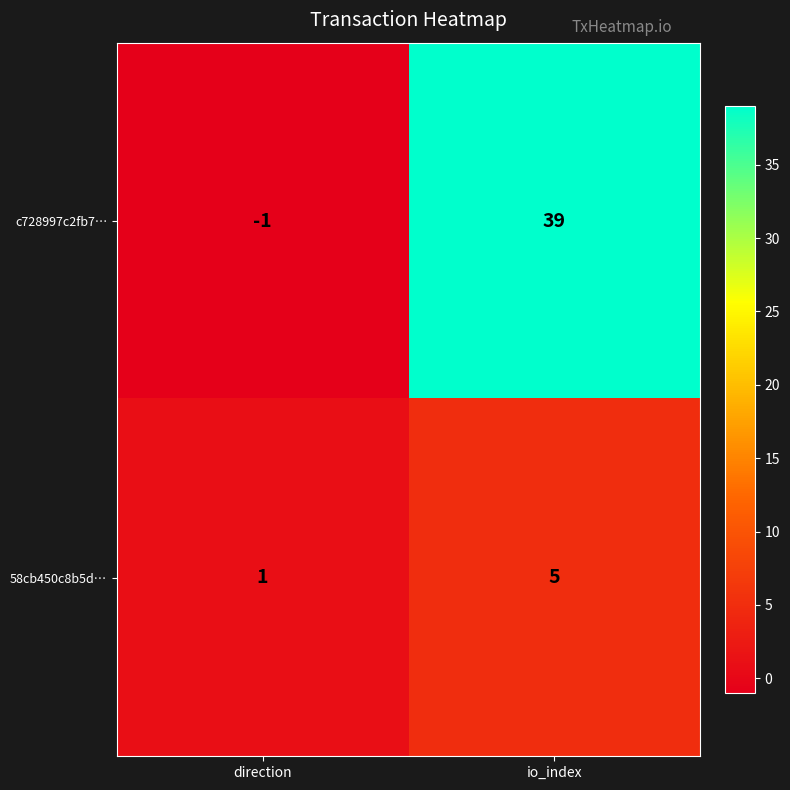

Which series has the largest total across all categories?

c728997c2fb7…